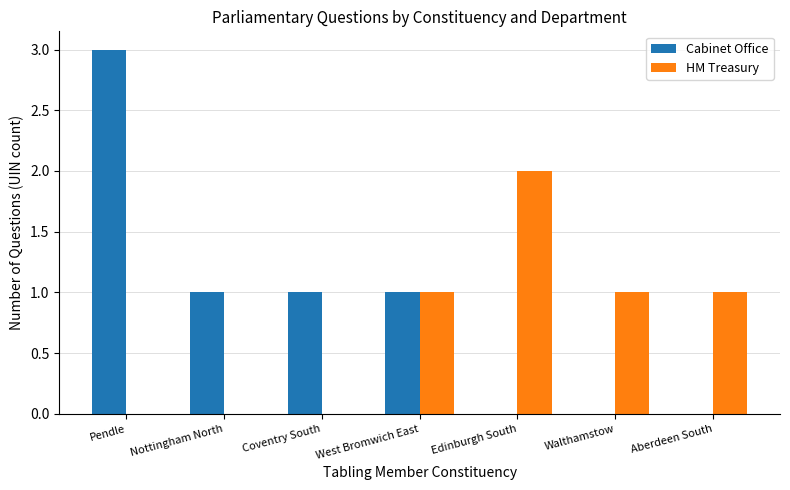

Is it true that Cabinet Office equals 0 at Walthamstow?

True